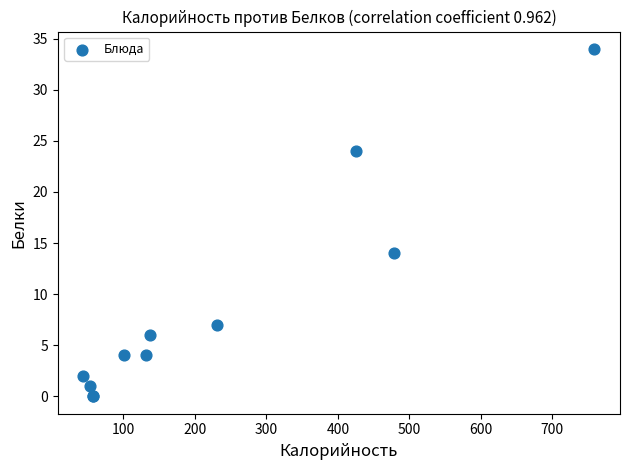

What Y value in the scatter plot is closest to 17?

14